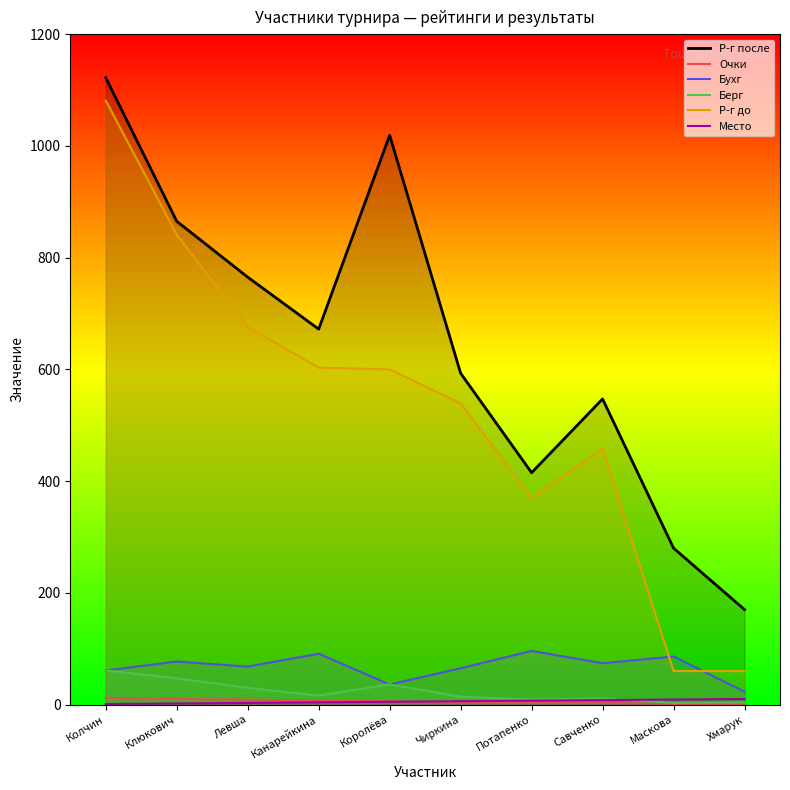

What is the sum of the Бухг values at Левша and Клюкович?

145